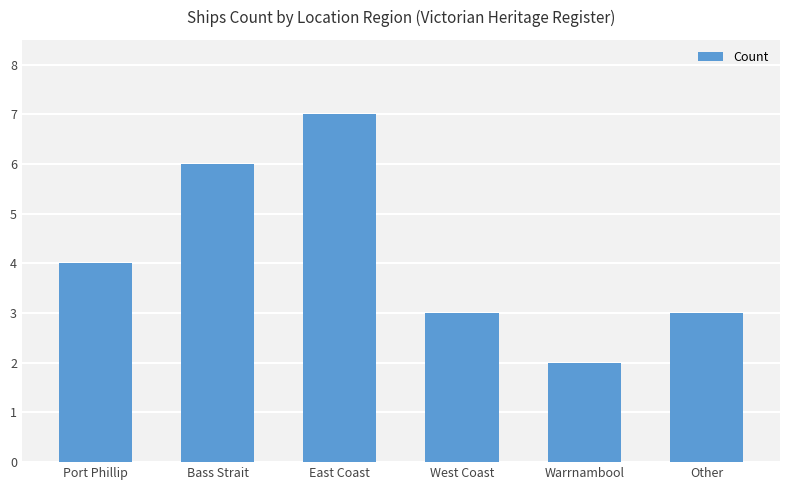

Reading right to left, extract all data points from this chart.

3	2	3	7	6	4